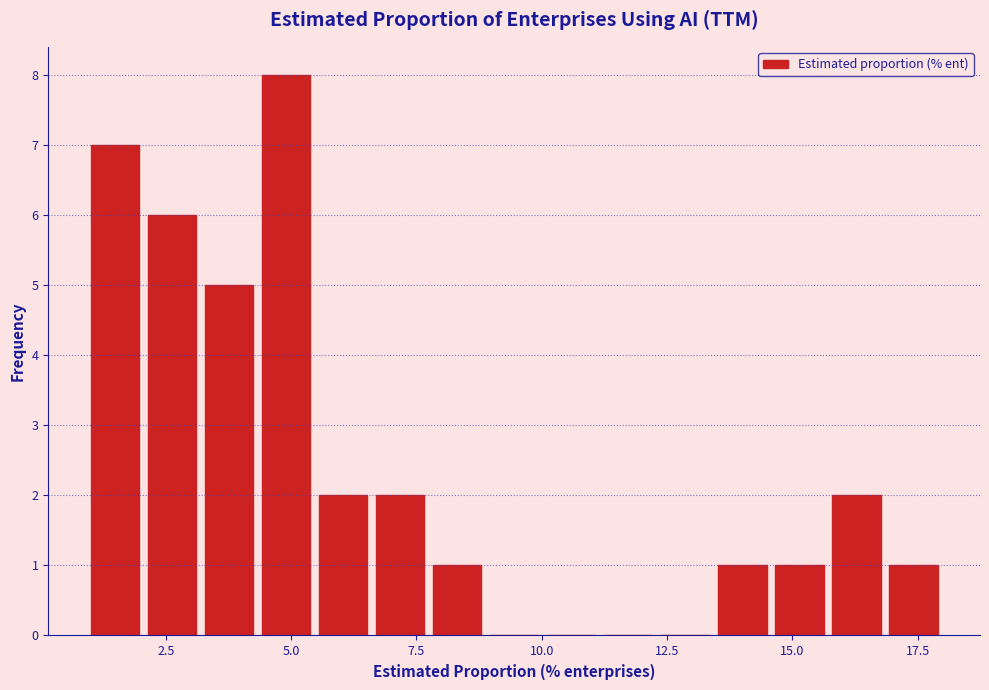

Read against the x-axis, roughly where is the centre of the tallest bar?

5.0